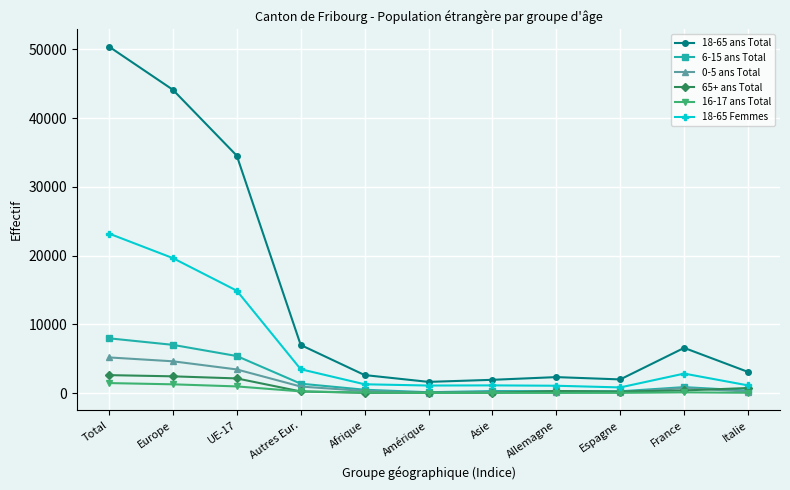

Is it true that 18-65 Femmes equals 1135 at Asie?

True